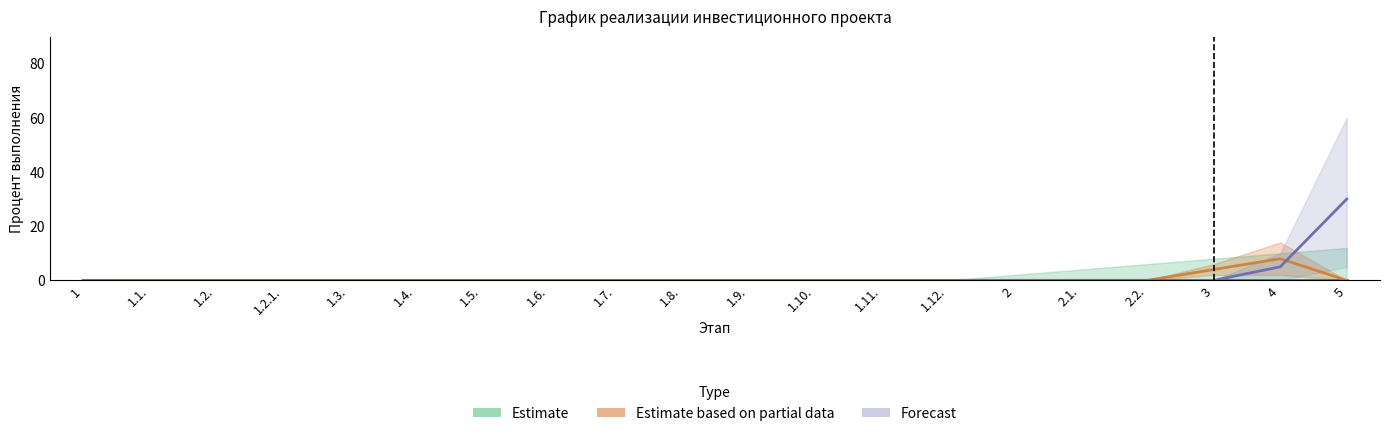

Reading left to right, list all the values displayed in this chart.

Estimate: 1=0	1.1.=0	1.2.=0	1.2.1.=0	1.3.=0	1.4.=0	1.5.=0	1.6.=0	1.7.=0	1.8.=0	1.9.=0	1.10.=0	1.11.=0	1.12.=0	2=0	2.1.=0	2.2.=0	3=0	4=0	5=0
Estimate based on partial data: 1=0	1.1.=0	1.2.=0	1.2.1.=0	1.3.=0	1.4.=0	1.5.=0	1.6.=0	1.7.=0	1.8.=0	1.9.=0	1.10.=0	1.11.=0	1.12.=0	2=0	2.1.=0	2.2.=0	3=4	4=8	5=0
Forecast: 1=0	1.1.=0	1.2.=0	1.2.1.=0	1.3.=0	1.4.=0	1.5.=0	1.6.=0	1.7.=0	1.8.=0	1.9.=0	1.10.=0	1.11.=0	1.12.=0	2=0	2.1.=0	2.2.=0	3=0	4=5	5=30
Observed: 1=0	1.1.=0	1.2.=0	1.2.1.=0	1.3.=0	1.4.=0	1.5.=0	1.6.=0	1.7.=0	1.8.=0	1.9.=0	1.10.=0	1.11.=0	1.12.=0	2=0	2.1.=0	2.2.=0	3=0	4=0	5=0